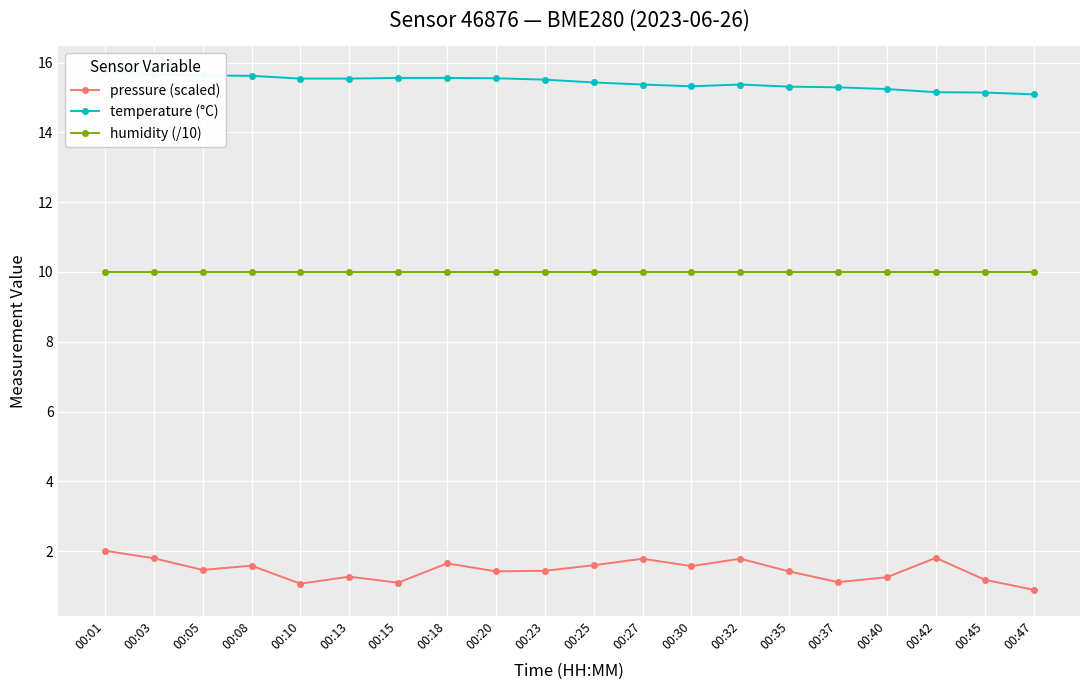

Which category has the highest value across all series?

00:01